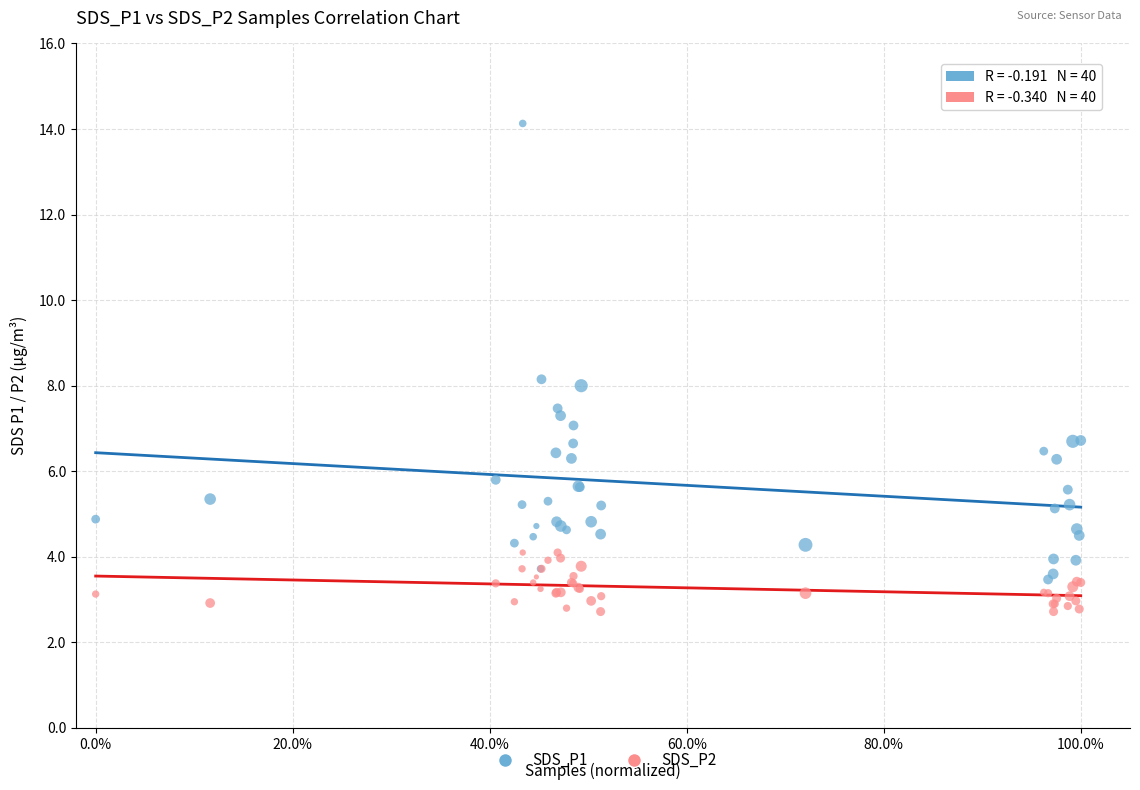

Which series contains the lowest Y value?

SDS_P2